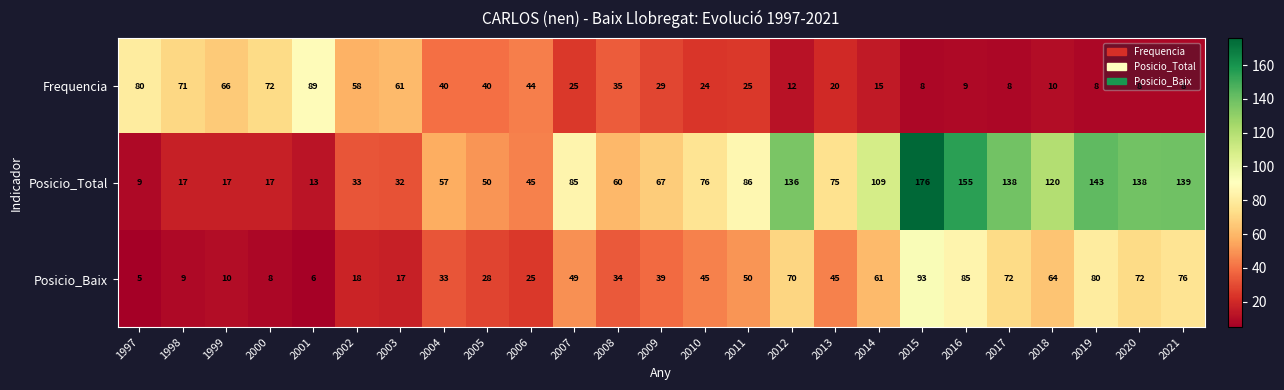

Which series has the largest total across all categories?

Posicio_Total